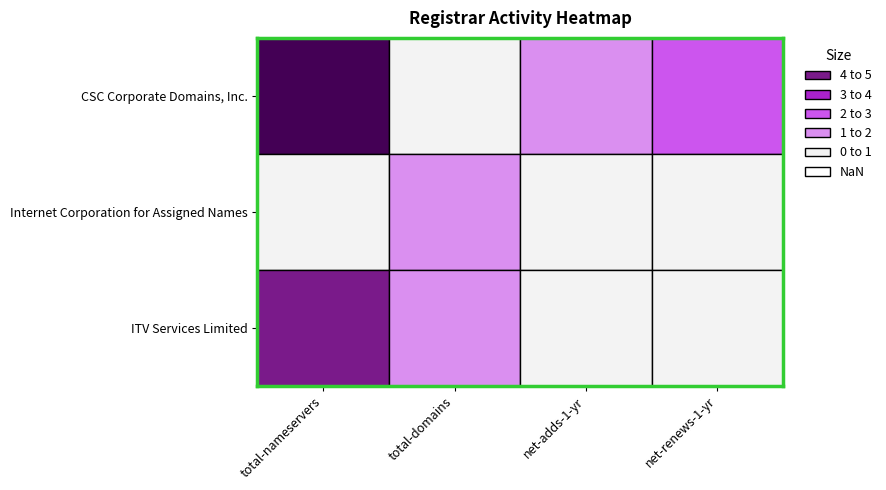

What is the total value across all series at net-renews-1-yr?

2